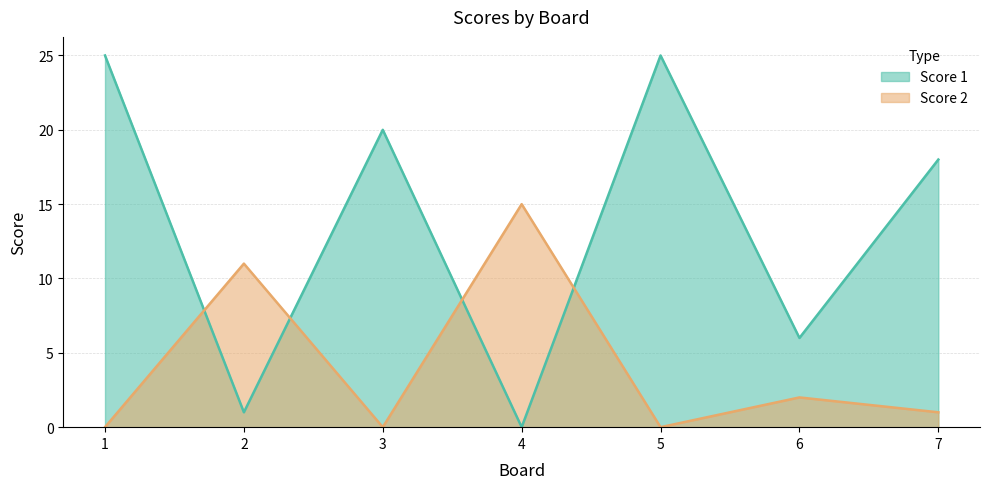

What is the spread (max minus min) of values at 4?

15